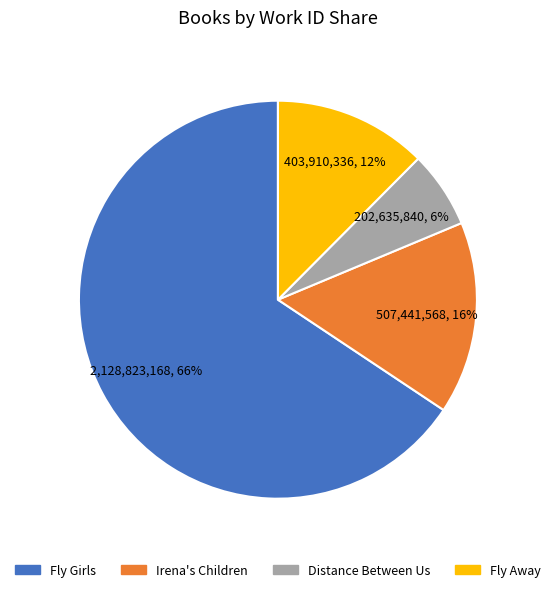

What is the largest slice in the pie chart?

Fly Girls